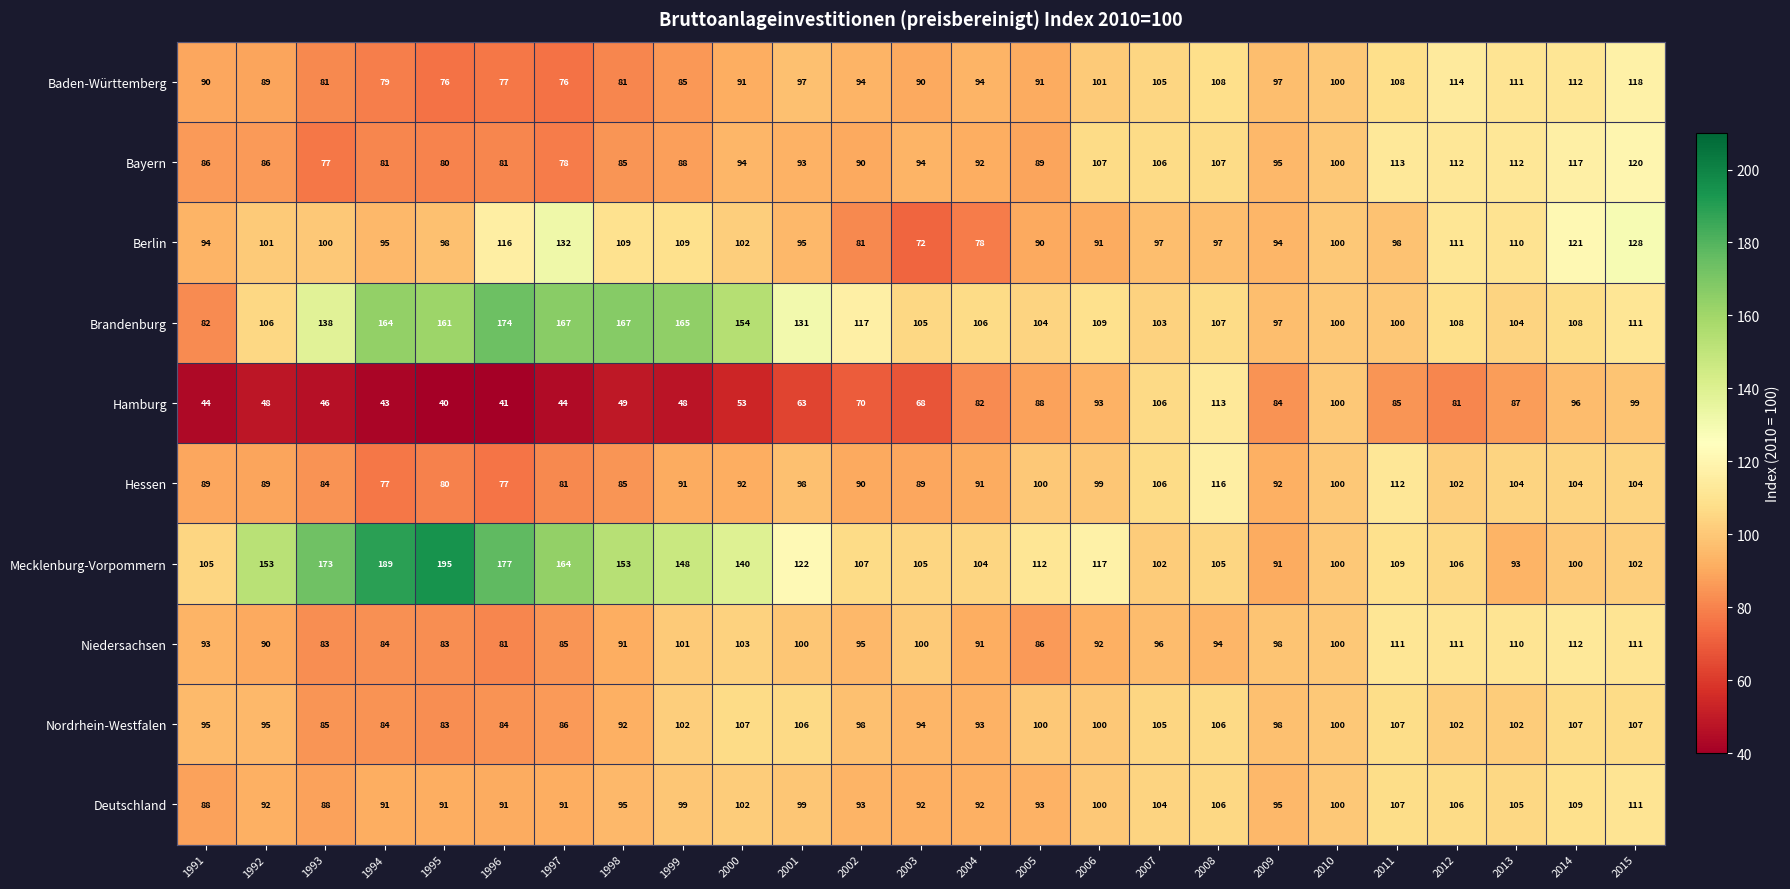

Where is Hessen nearest to the value 96?

2001